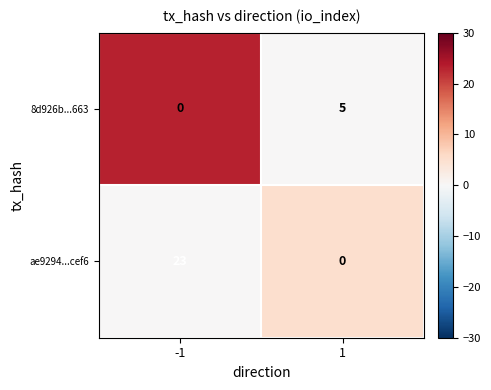

What is the total value across all series at 1?

5